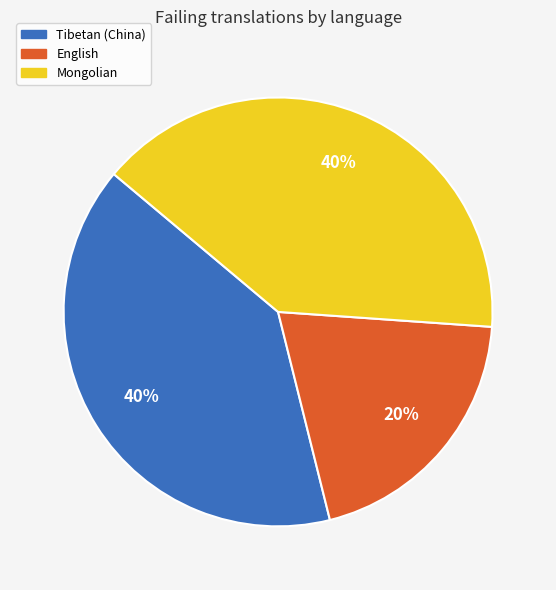

Which slice is the smallest?

English